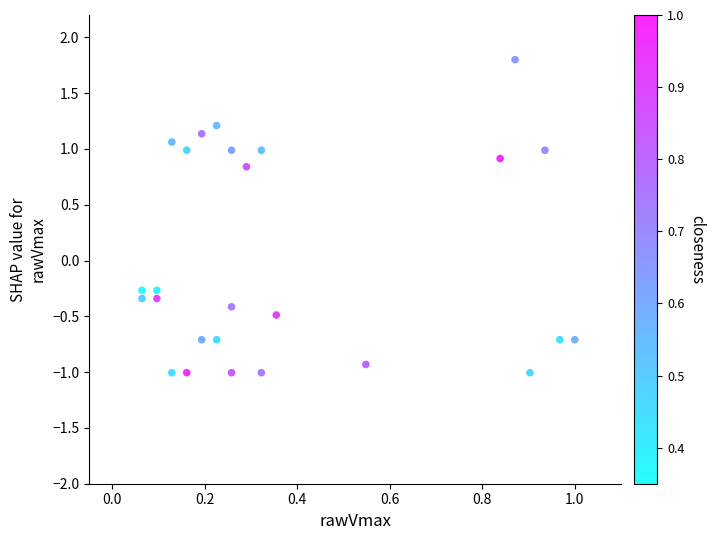

List the coordinates of all points as (Y, X) pairs, reading left to right.

(-0.3, 0.1)  (-0.3, 0.1)  (-0.3, 0.1)  (-0.3, 0.1)  (-1.0, 0.1)  (1.1, 0.1)  (-1.0, 0.2)  (1.0, 0.2)  (-0.7, 0.2)  (1.1, 0.2)  (-0.7, 0.2)  (1.2, 0.2)  (-1.0, 0.3)  (-0.4, 0.3)  (1.0, 0.3)  (0.8, 0.3)  (-1.0, 0.3)  (1.0, 0.3)  (-0.5, 0.4)  (-0.9, 0.5)  (0.9, 0.8)  (1.8, 0.9)  (-1.0, 0.9)  (1.0, 0.9)  (-0.7, 1.0)  (-0.7, 1.0)